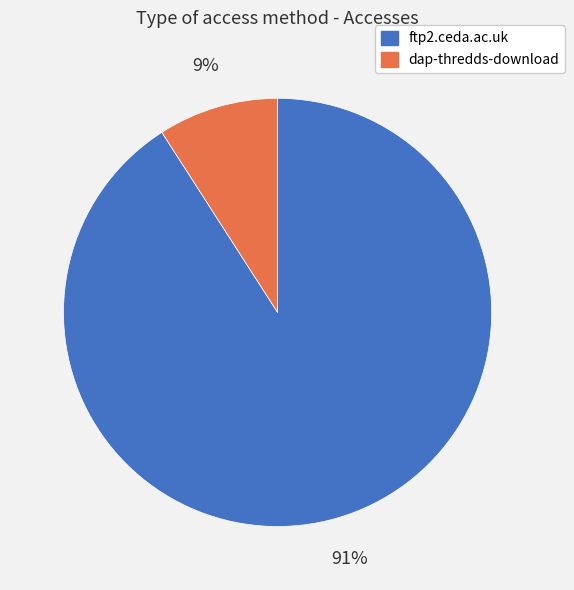

Combined, do ftp2.ceda.ac.uk and dap-thredds-download account for over 50%?

Yes